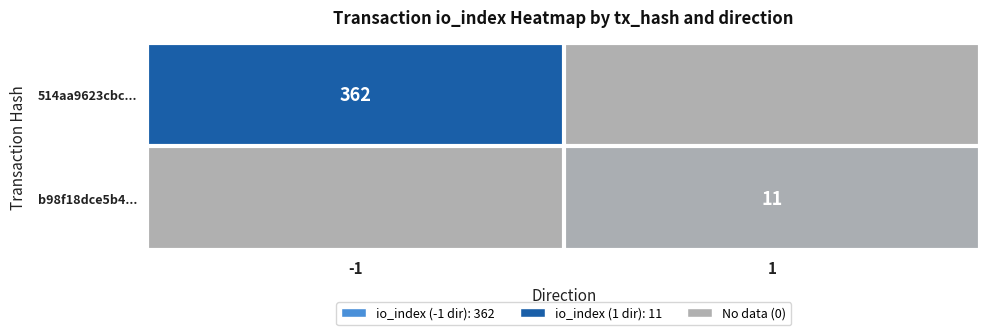

The value of 514aa9623cbc... at -1 is 565. True or false?

False